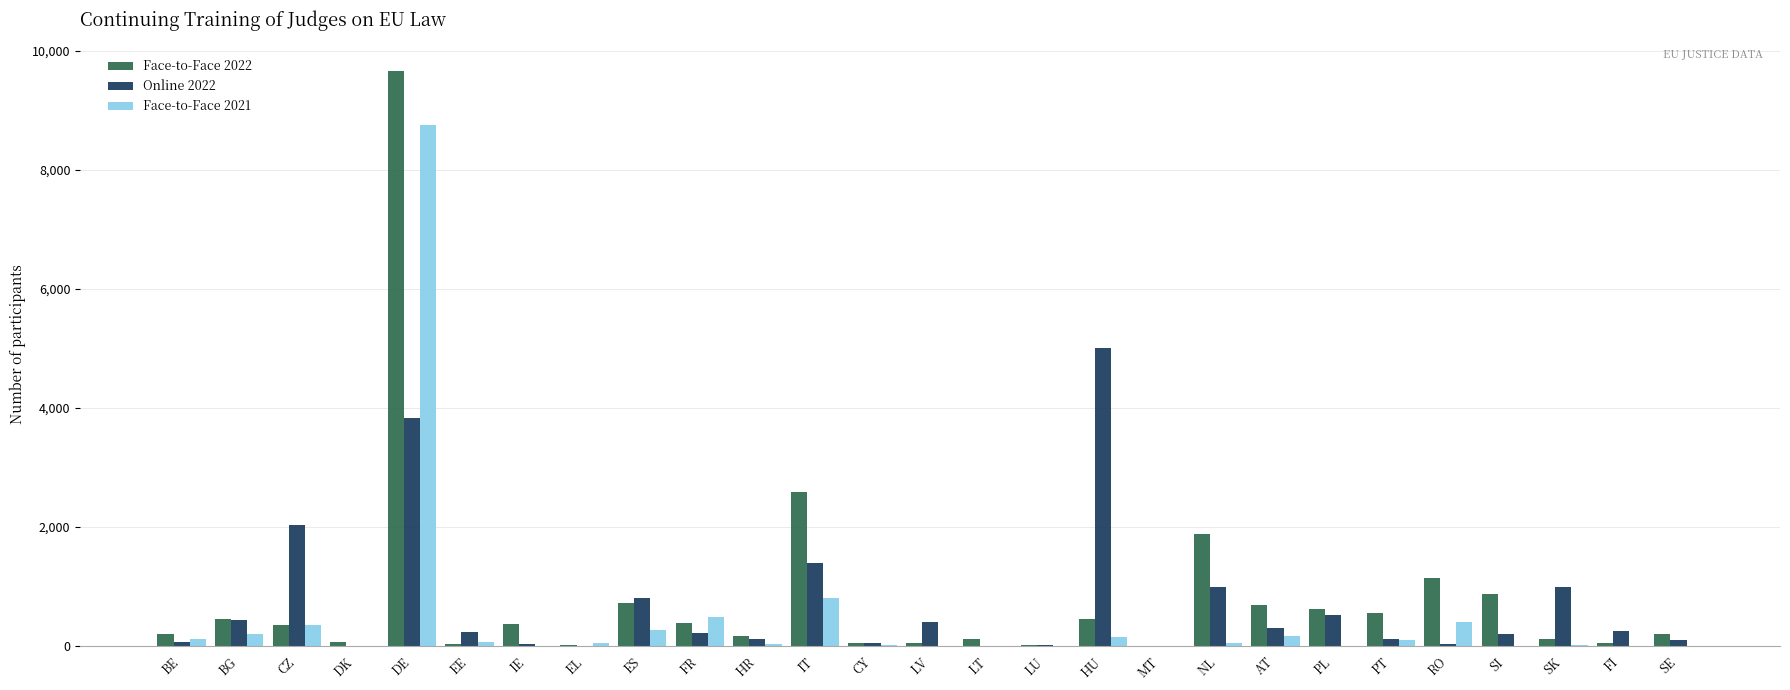

What is the average value of the Face-to-Face 2021 series?

446